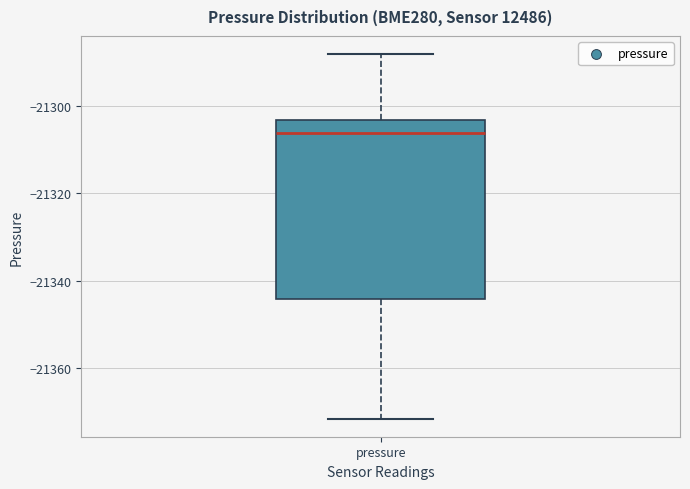

Transcribe this box plot: give where the median line is, the range the box spans, and where the two whiskers end, as read against the y-axis. The values are not printed on the chart, so give them approximately, as read against the axis.

median -21306, box -21344 to -21304, whiskers -21372 to -21288